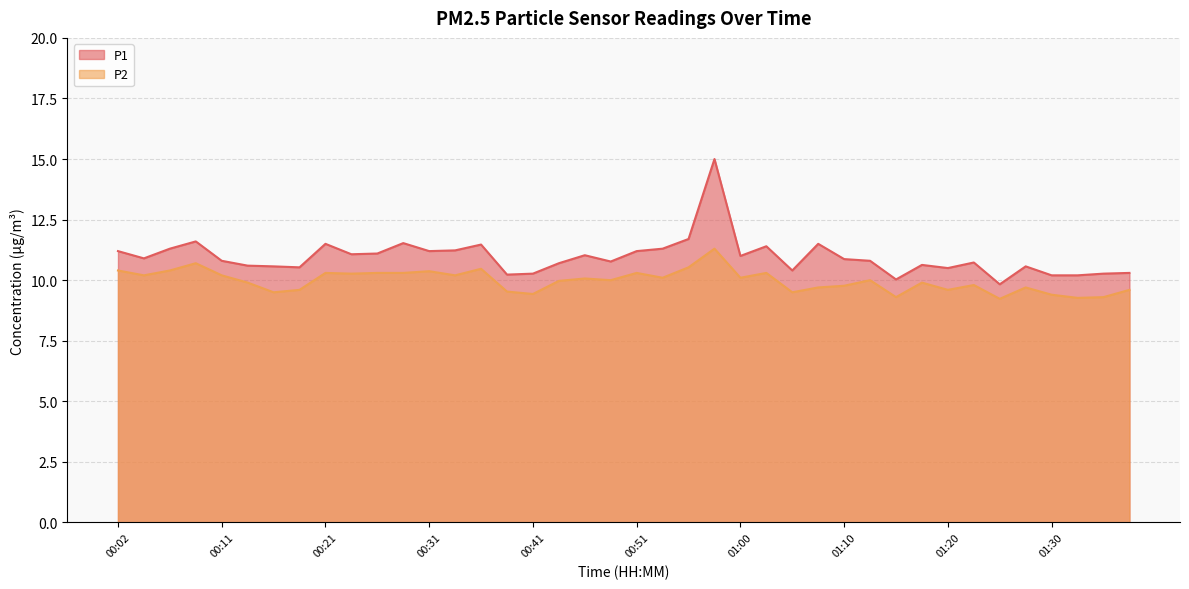

Is the value of P1 at 01:15 greater than the value of P2 at 00:51?

No